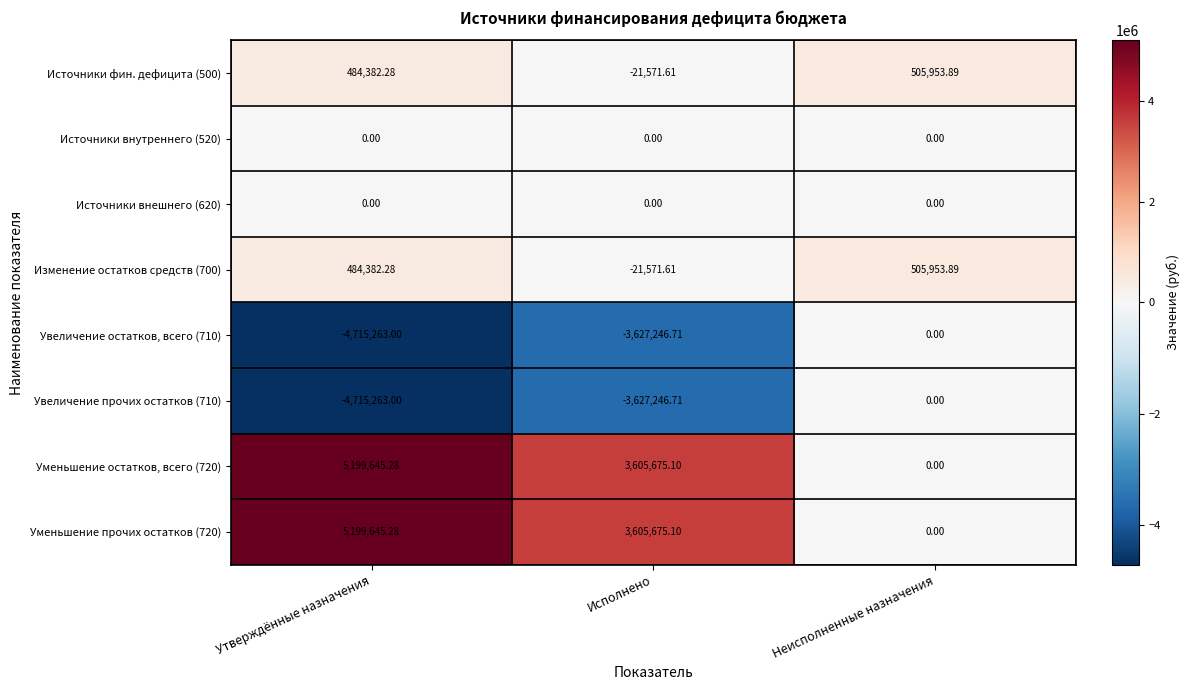

At which category is the sum across all series the highest?

Утверждённые назначения